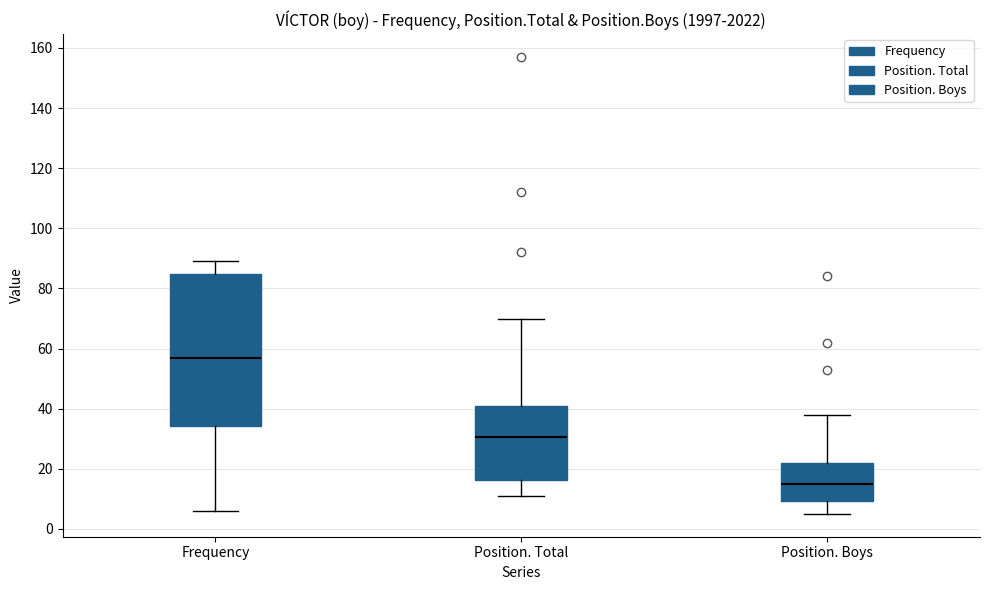

Reading left to right, read every box against the y-axis: the position of its median line, the range the box covers, and the ends of its whiskers. The values are not printed on the chart, so give them approximately, as read against the axis.

Frequency: median 58, box 34 to 84, whiskers 6 to 90
Position. Total: median 30, box 16 to 40, whiskers 12 to 70
Position. Boys: median 16, box 10 to 22, whiskers 6 to 38